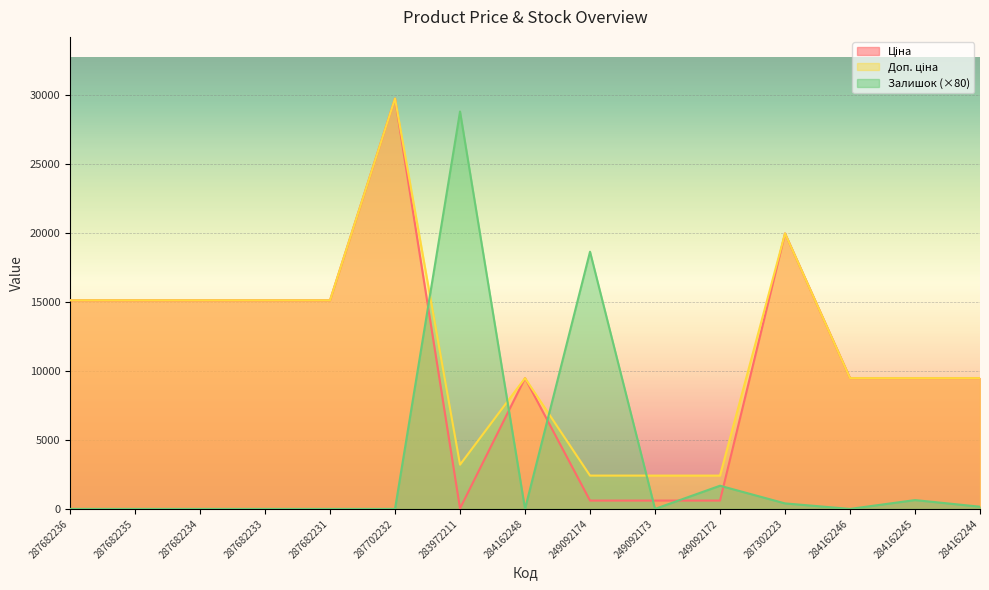

True or false: Доп. ціна has a value of 26462.2 at 287682234.

False